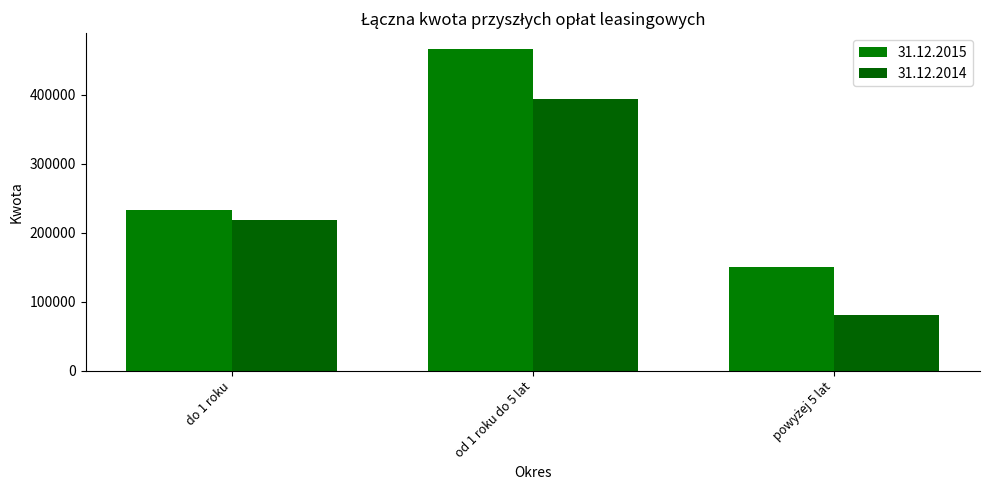

At which label is 31.12.2014 closest to 237880?

do 1 roku